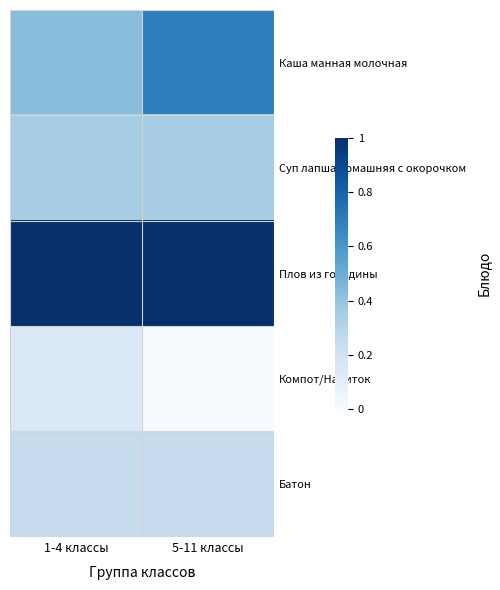

Reading right to left, extract all data points from this chart.

Каша манная молочная: 5-11 классы=0.7	1-4 классы=0.4
Суп лапша домашняя с окорочком: 5-11 классы=0.4	1-4 классы=0.4
Плов из говядины: 5-11 классы=1.0	1-4 классы=1.0
Компот/Напиток: 5-11 классы=0.0	1-4 классы=0.1
Батон: 5-11 классы=0.2	1-4 классы=0.2